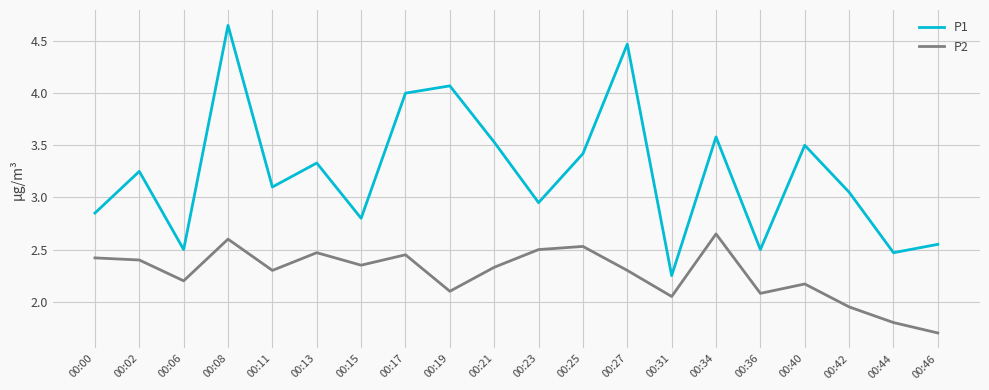

At which category does the chart reach its minimum across all series?

00:46